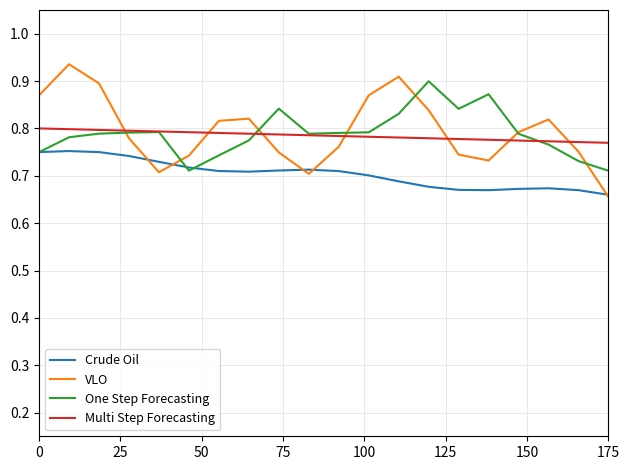

Which series has the largest range (max minus min)?

VLO